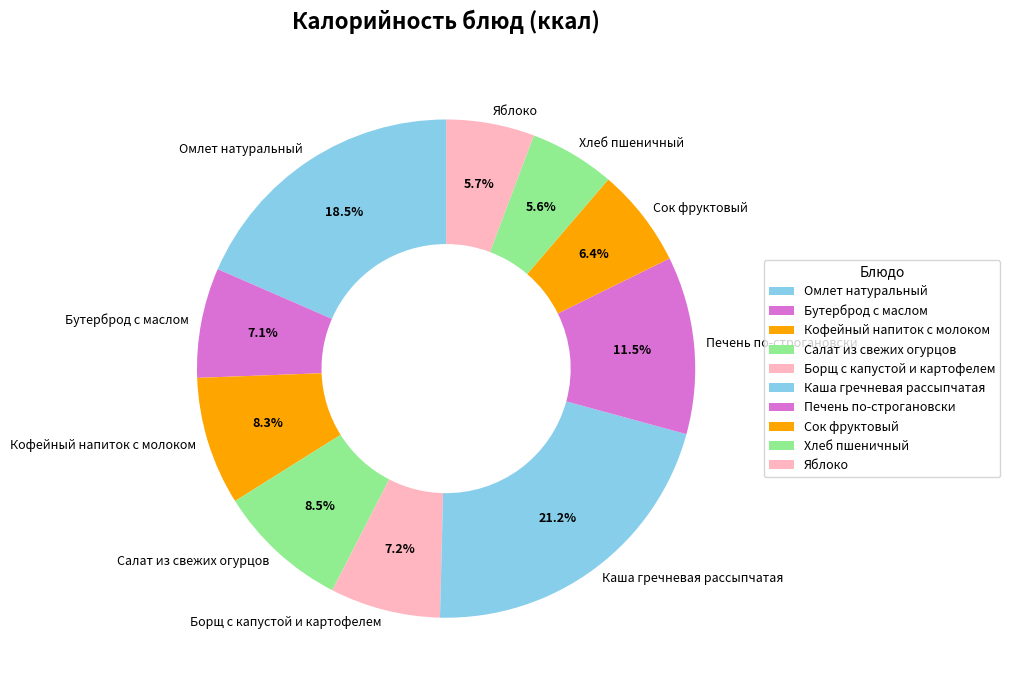

What percentage is NOT represented by Борщ с капустой и картофелем?

92.8%